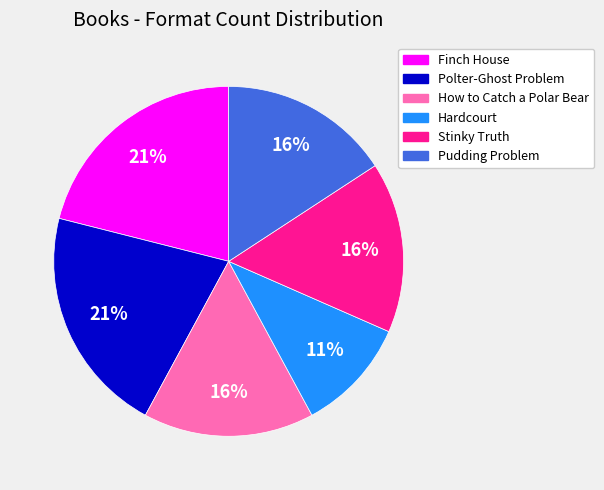

Does any single category account for the majority?

No